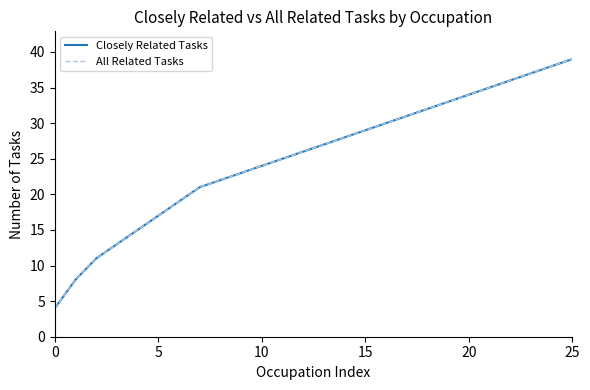

Is this an area chart (filled region under the line)?

No